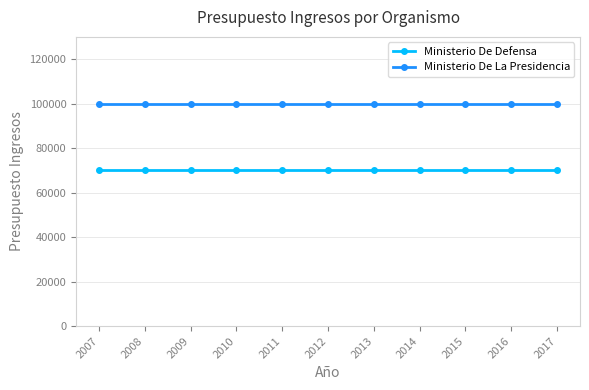

List the series in order of their overall mean, highest first.

Ministerio De La Presidencia, Ministerio De Defensa